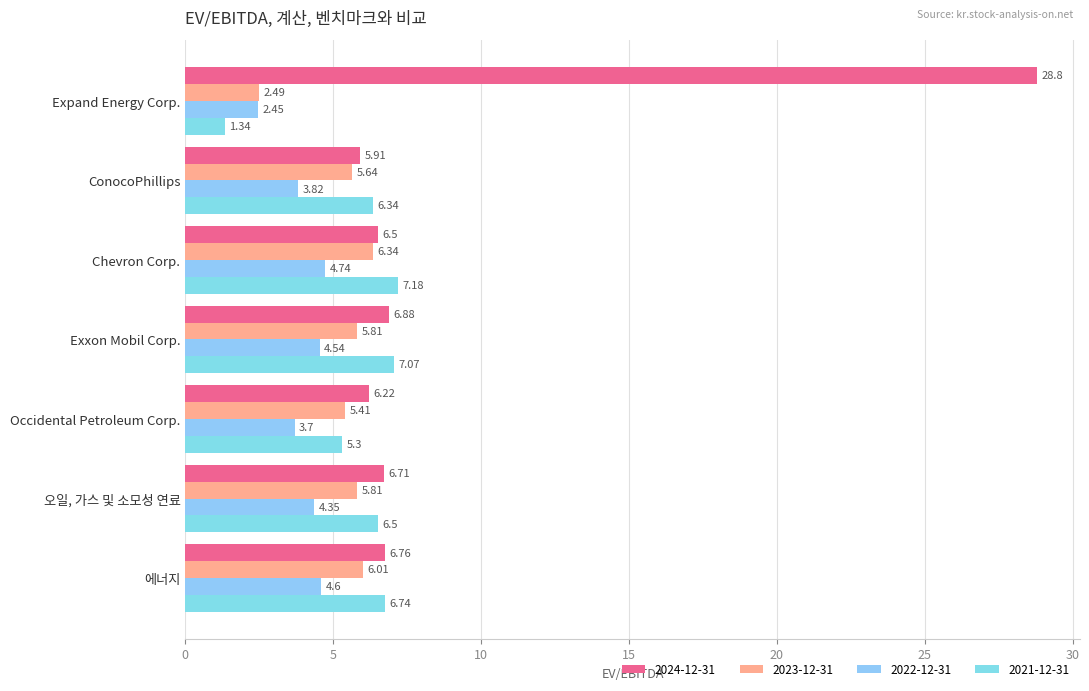

Reading left to right, transcribe all the data shown in this chart.

2024-12-31: 28.8	5.9	6.5	6.9	6.2	6.7	6.8
2023-12-31: 2.5	5.6	6.3	5.8	5.4	5.8	6.0
2022-12-31: 2.5	3.8	4.7	4.5	3.7	4.3	4.6
2021-12-31: 1.3	6.3	7.2	7.1	5.3	6.5	6.7